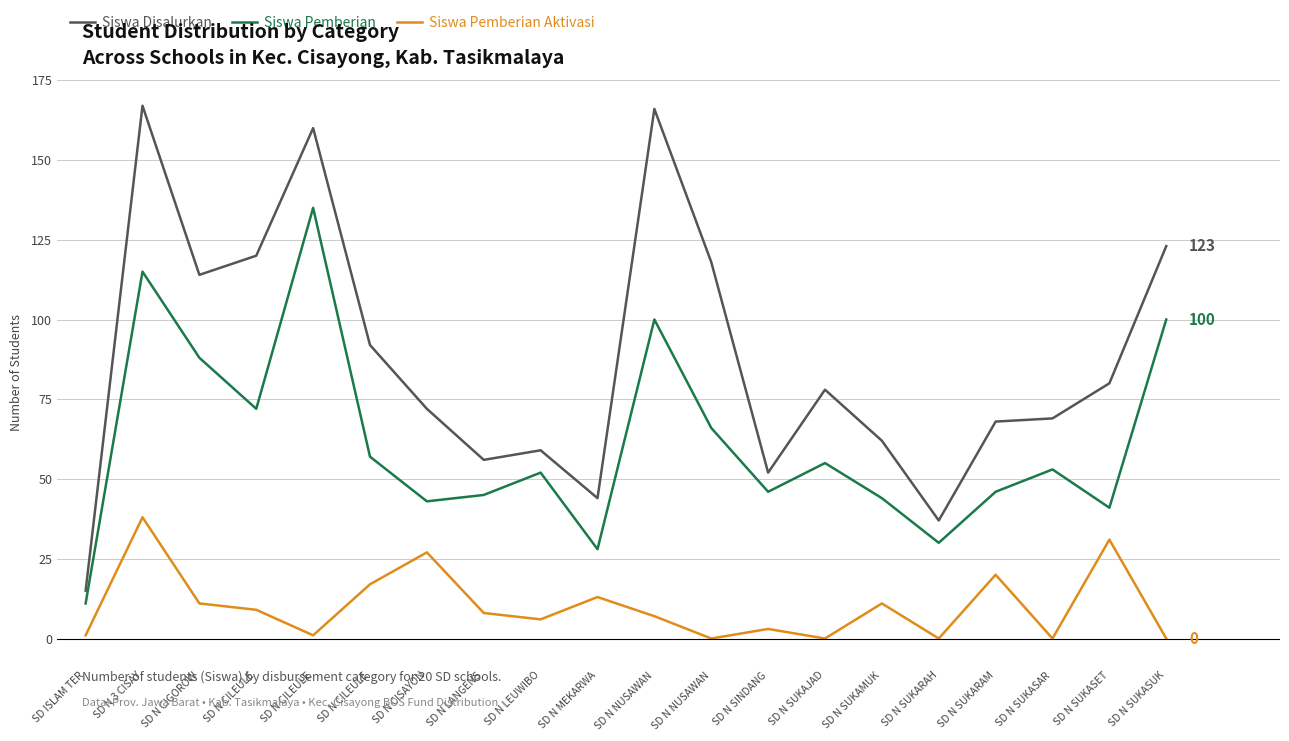

What is the total value across all series at SD N SUKARAH?

67